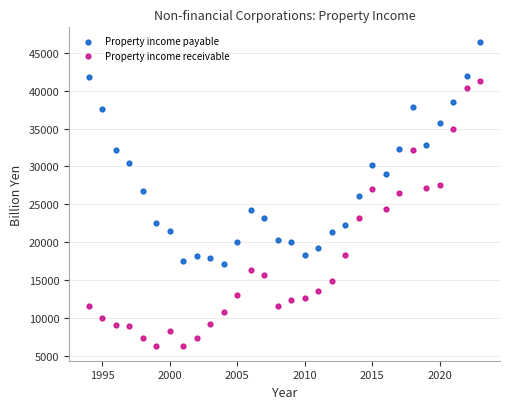

Which series has the widest spread of Y values?

Property income receivable